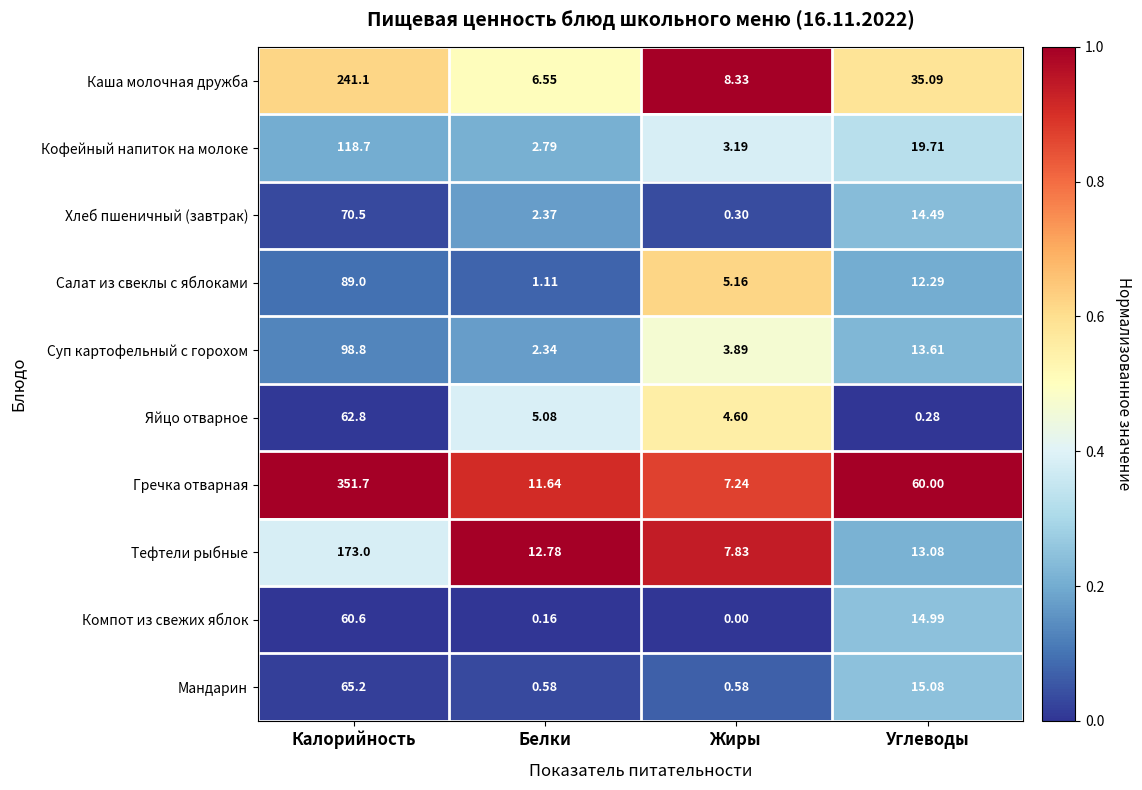

Rank the series at Углеводы from highest to lowest value.

Гречка отварная, Каша молочная дружба, Кофейный напиток на молоке, Мандарин, Компот из свежих яблок, Хлеб пшеничный (завтрак), Суп картофельный с горохом, Тефтели рыбные, Салат из свеклы с яблоками, Яйцо отварное